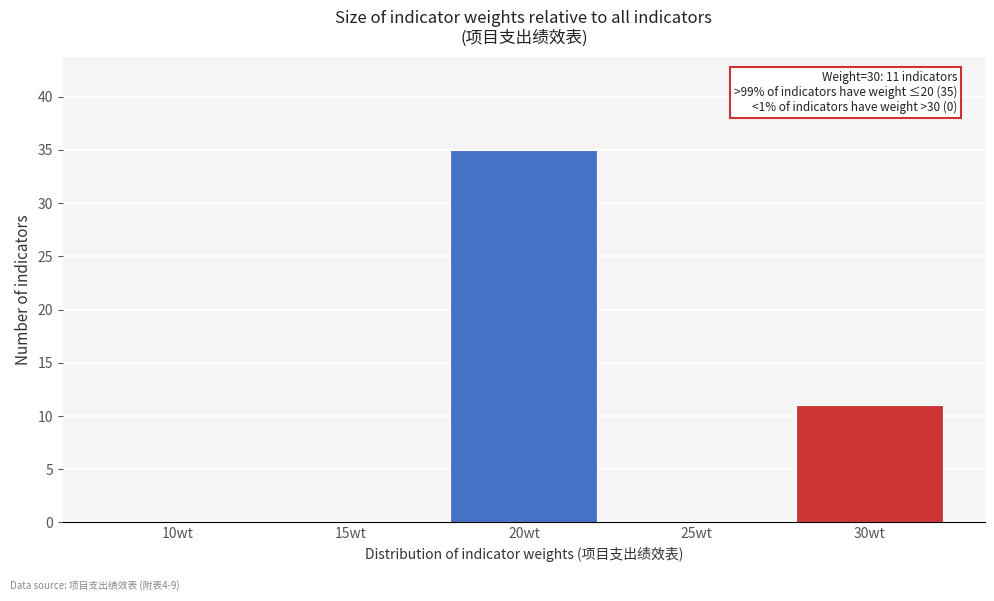

Reading left to right, what are all the values shown in this chart?

10wt=0	15wt=0	20wt=35	25wt=0	30wt=11